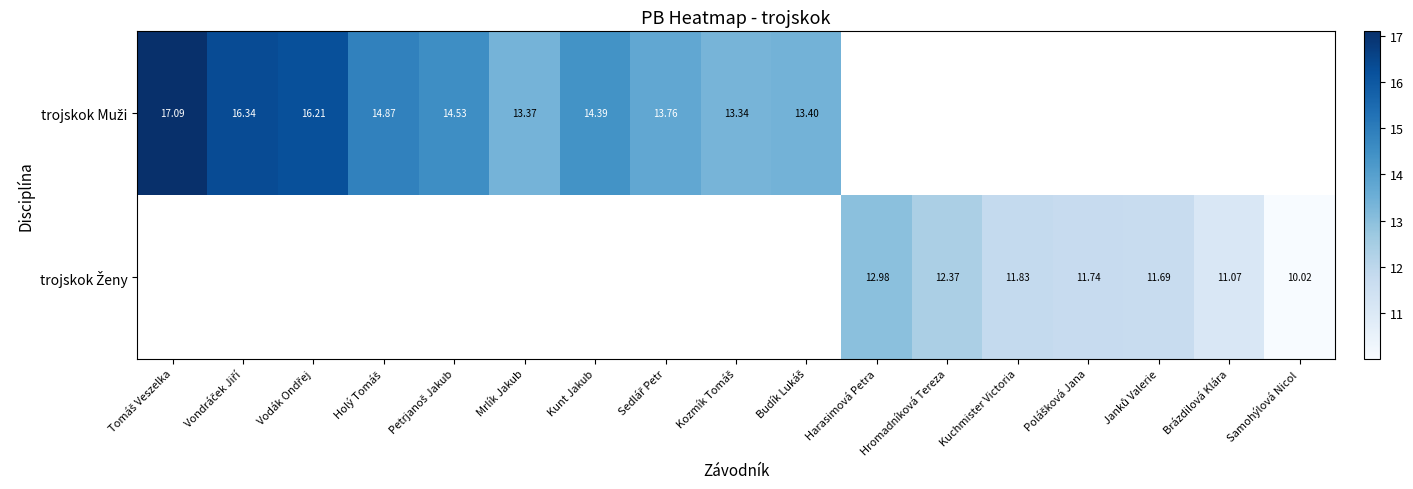

What is the minimum value for trojskok Muži?

13.3